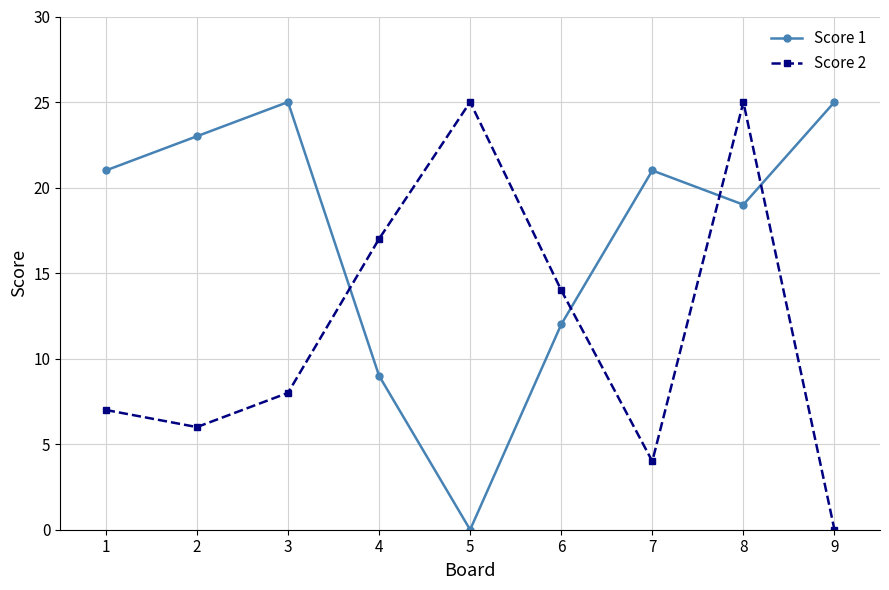

Does the chart have visible grid lines?

Yes